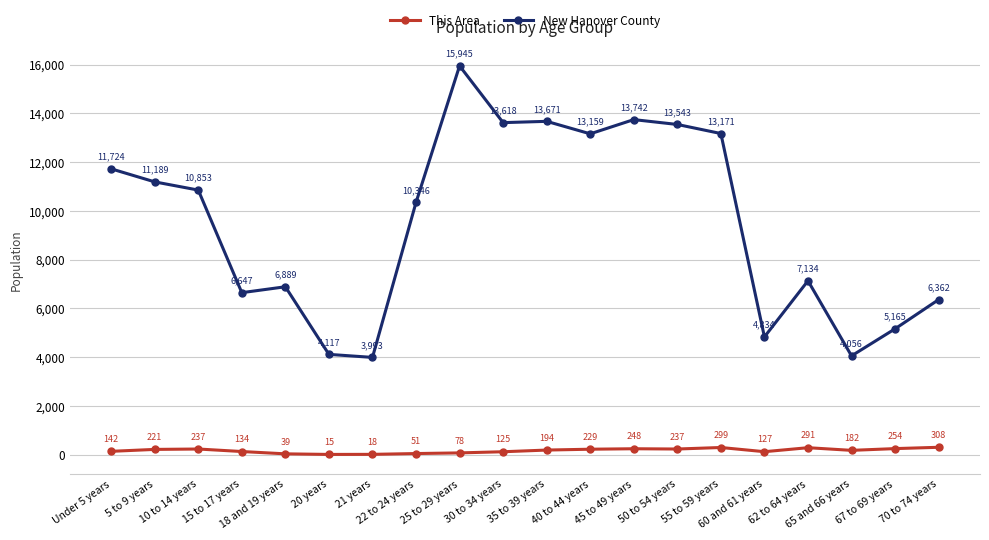

True or false: New Hanover County and This Area intersect in this chart.

False